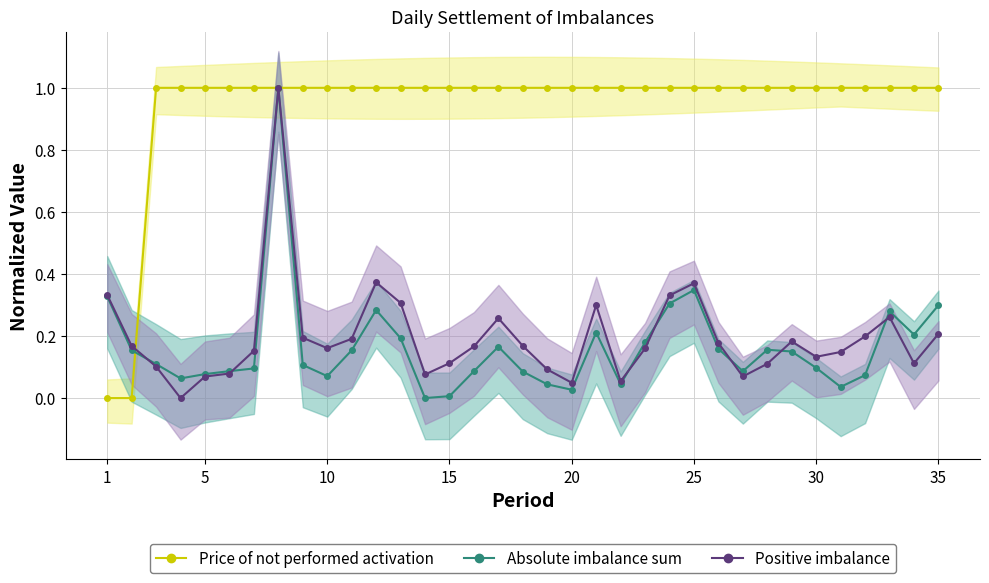

What is the difference between the maximum and minimum values in the Absolute imbalance sum series?

1.0